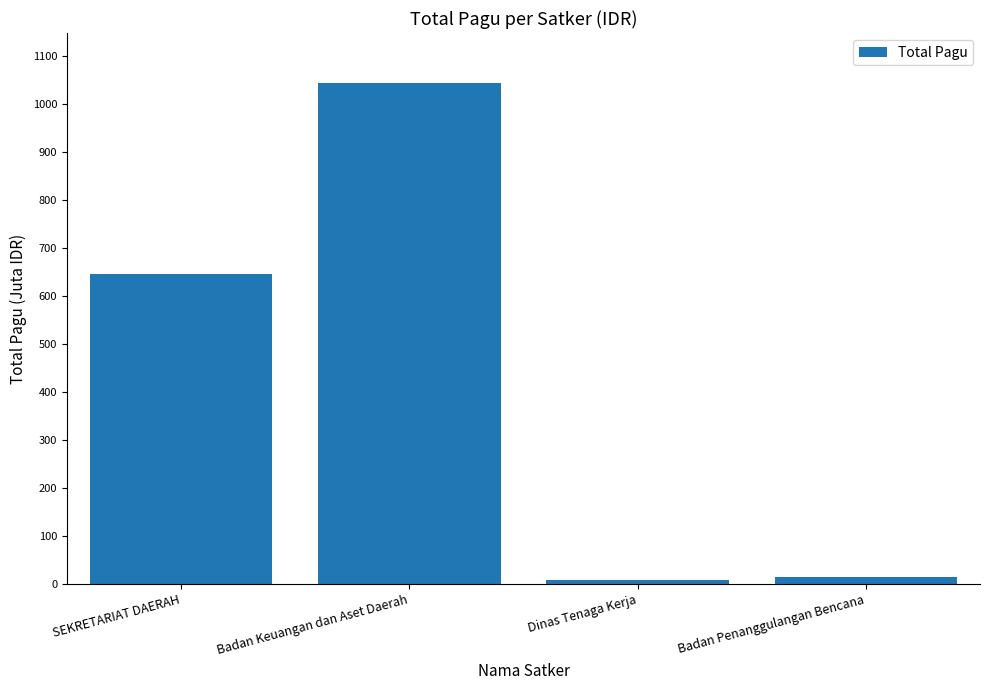

Rank the categories by value from lowest to highest.

Dinas Tenaga Kerja, Badan Penanggulangan Bencana, SEKRETARIAT DAERAH, Badan Keuangan dan Aset Daerah